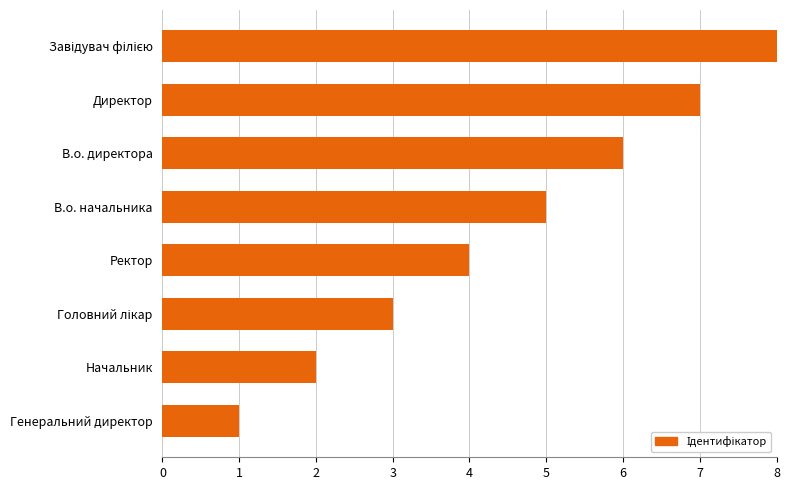

What is the maximum value shown in the chart?

8